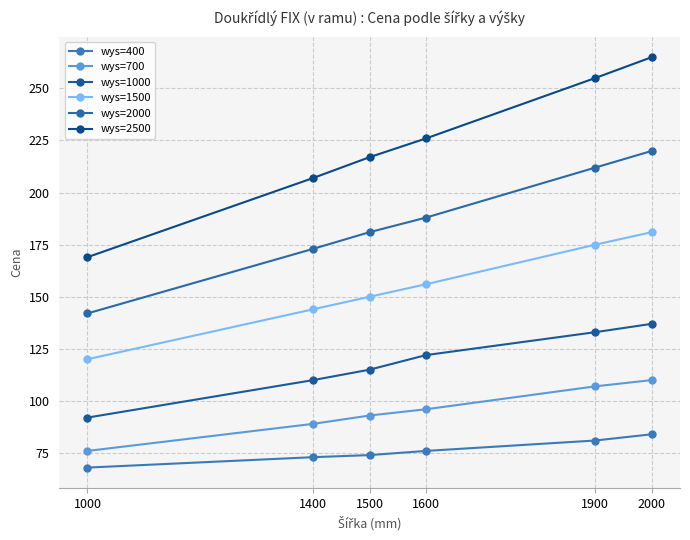

True or false: wys=2500 and wys=1500 cross at least once.

False